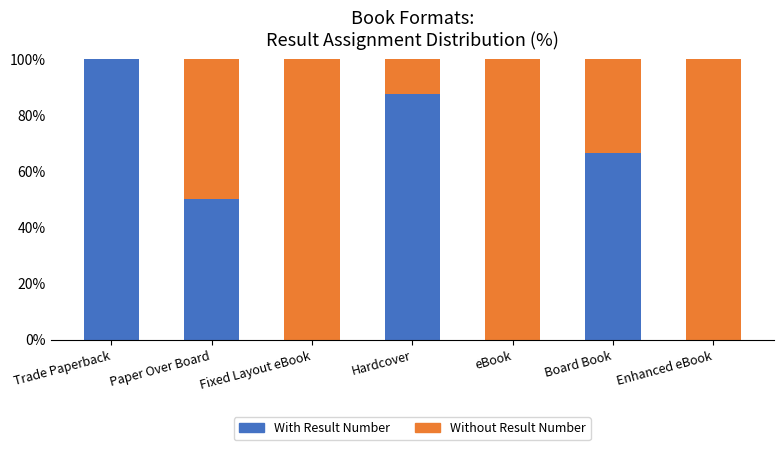

True or false: With Result Number has a value of -60.3 at Enhanced eBook.

False